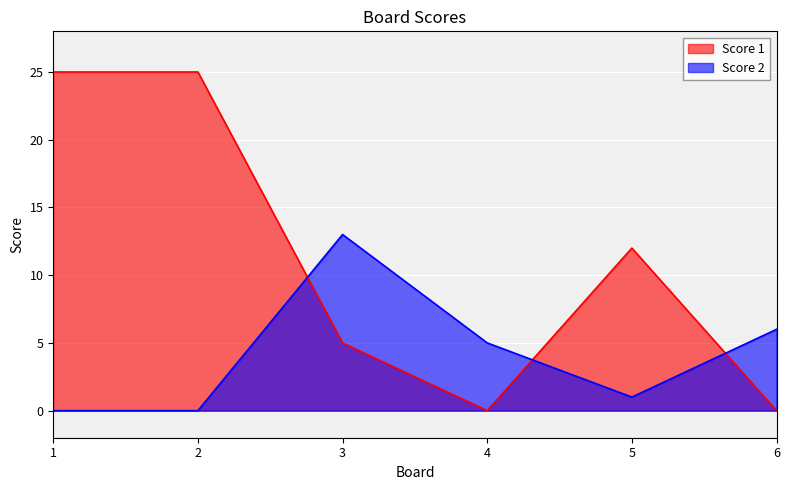

Between 1 and 2, which series saw the biggest shift?

Score 1